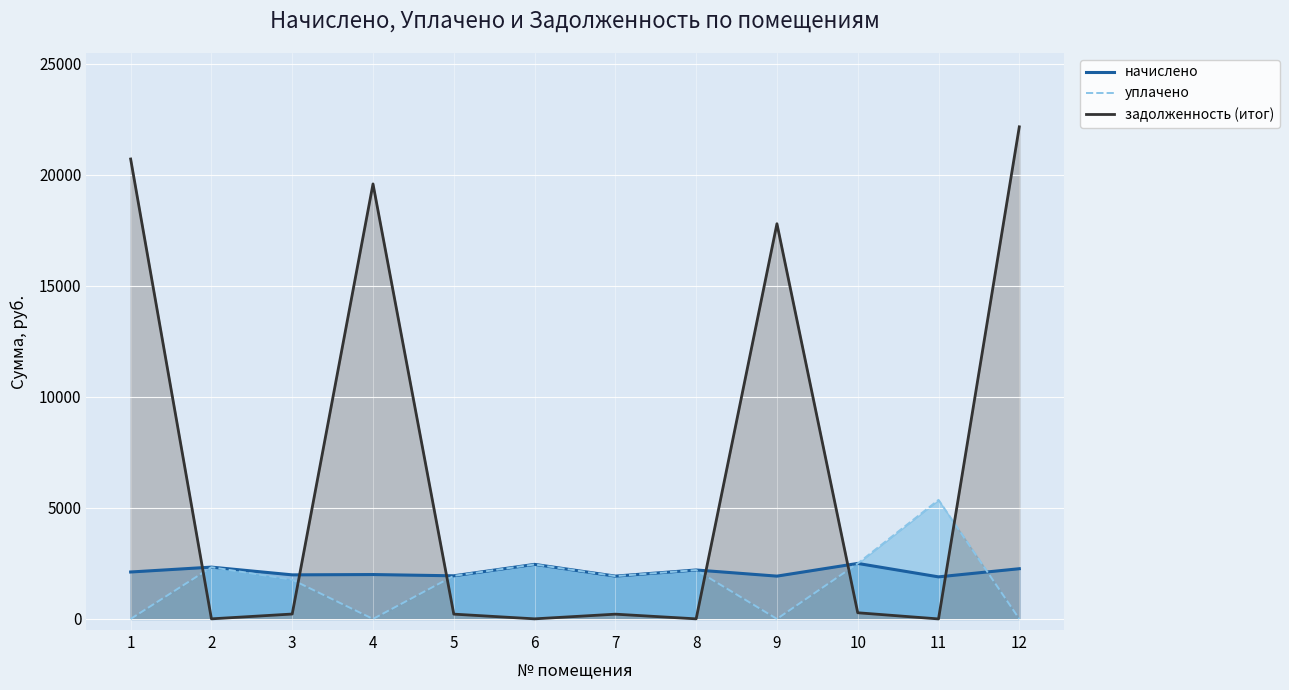

How many values in the уплачено series exceed 1941?

6